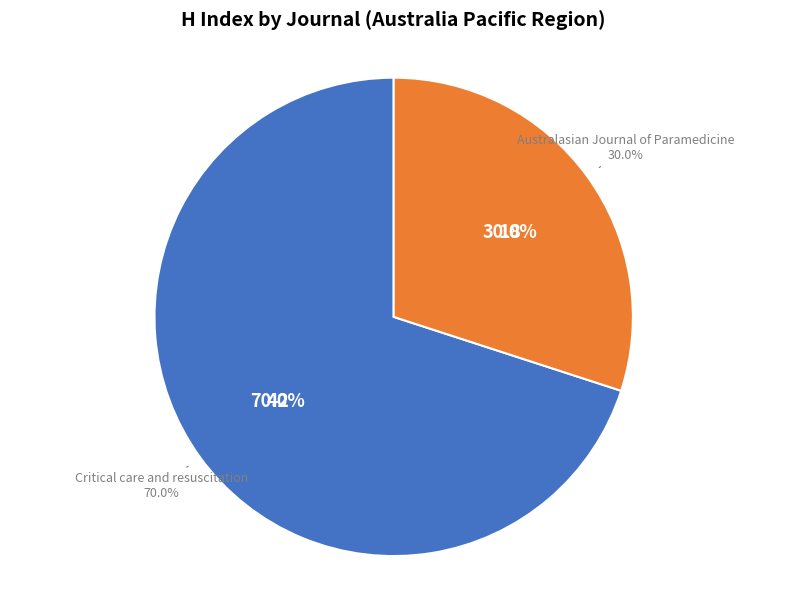

To the nearest percent, what percentage of the pie is Critical care and resuscitation?

70%